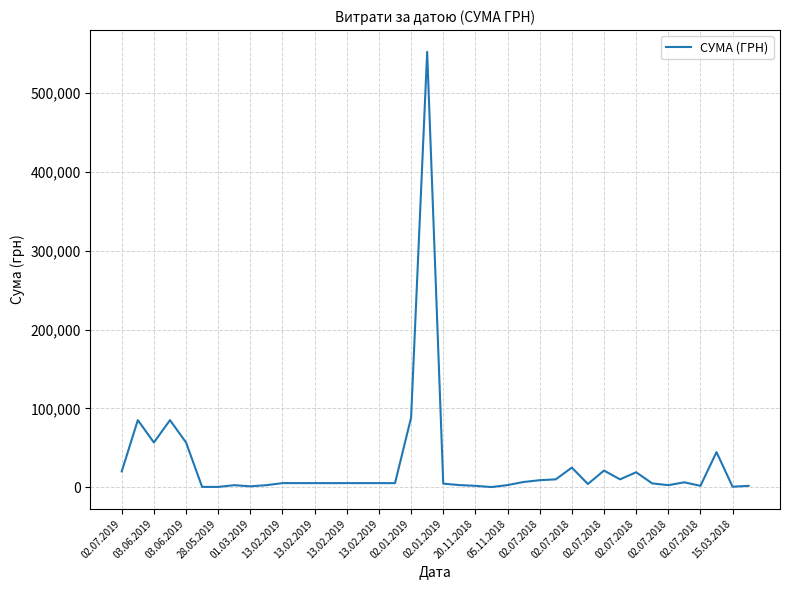

What is the difference between the maximum and second lowest values?

551852.6